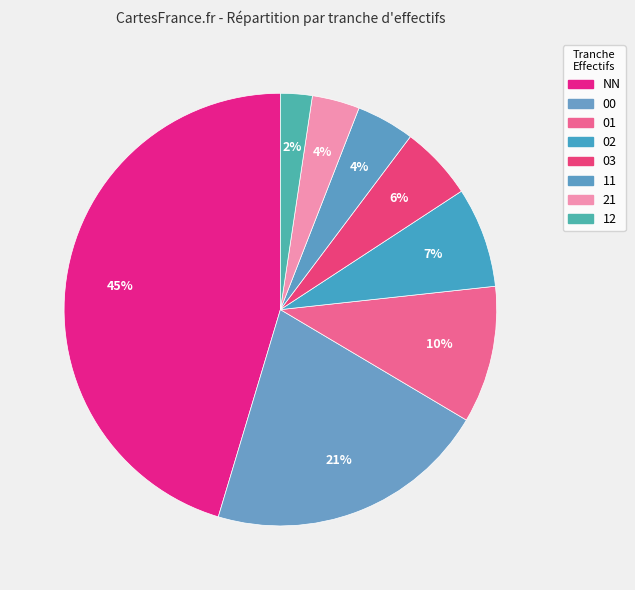

How many slices are in this pie chart?

8